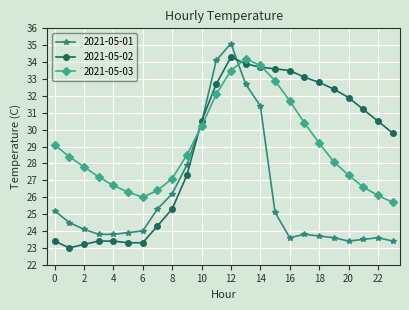

True or false: 2021-05-03 has more than 0 points higher than both neighbors.

True